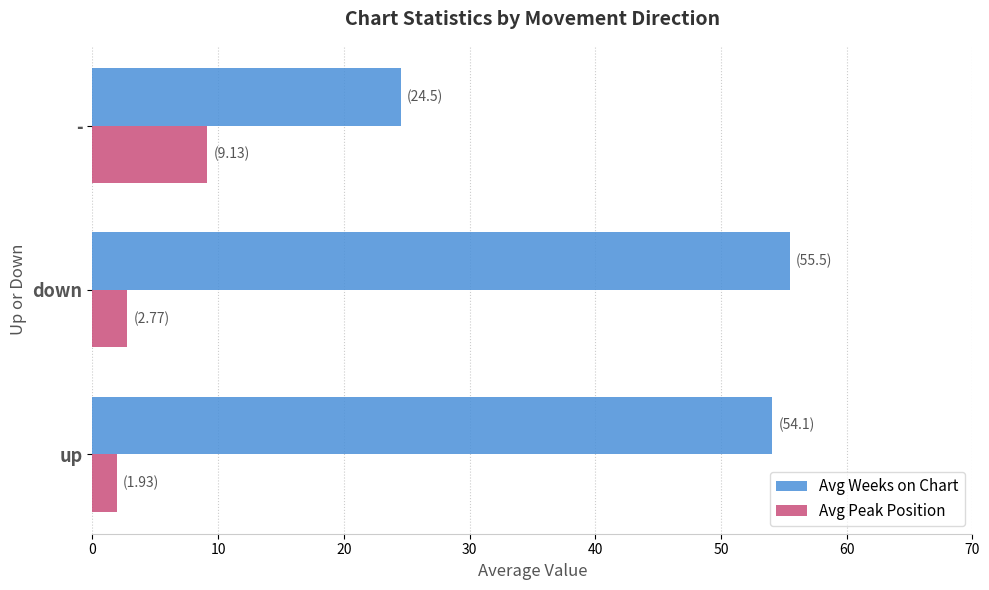

How many data points does each series have?

3